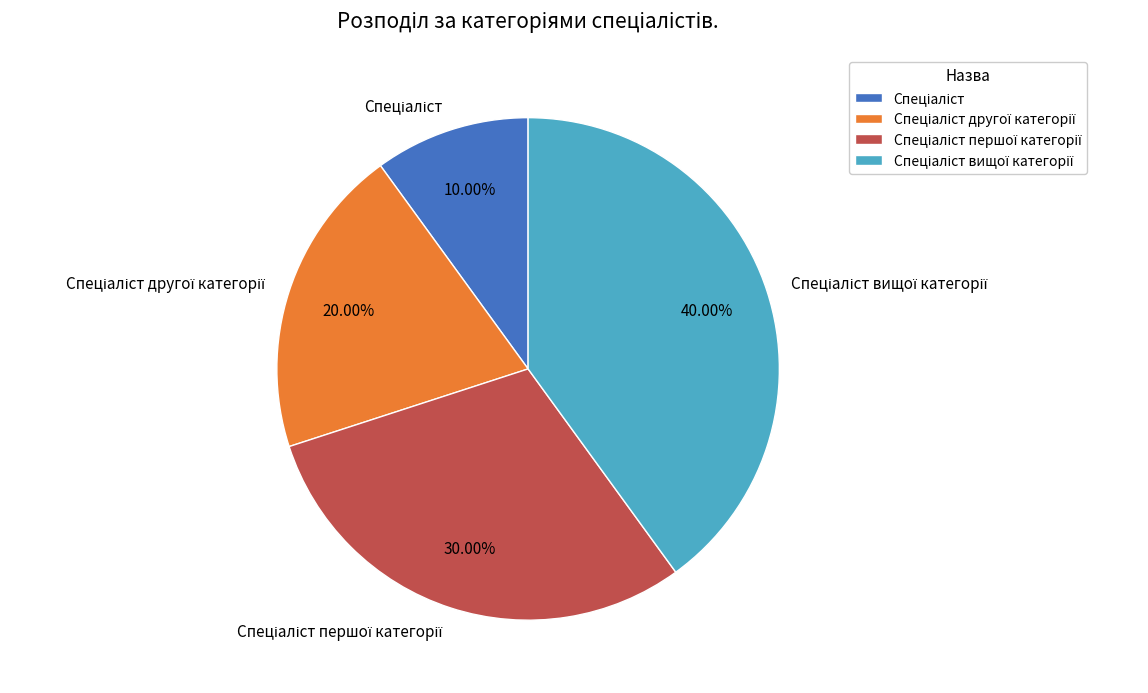

Does any single category account for the majority?

No